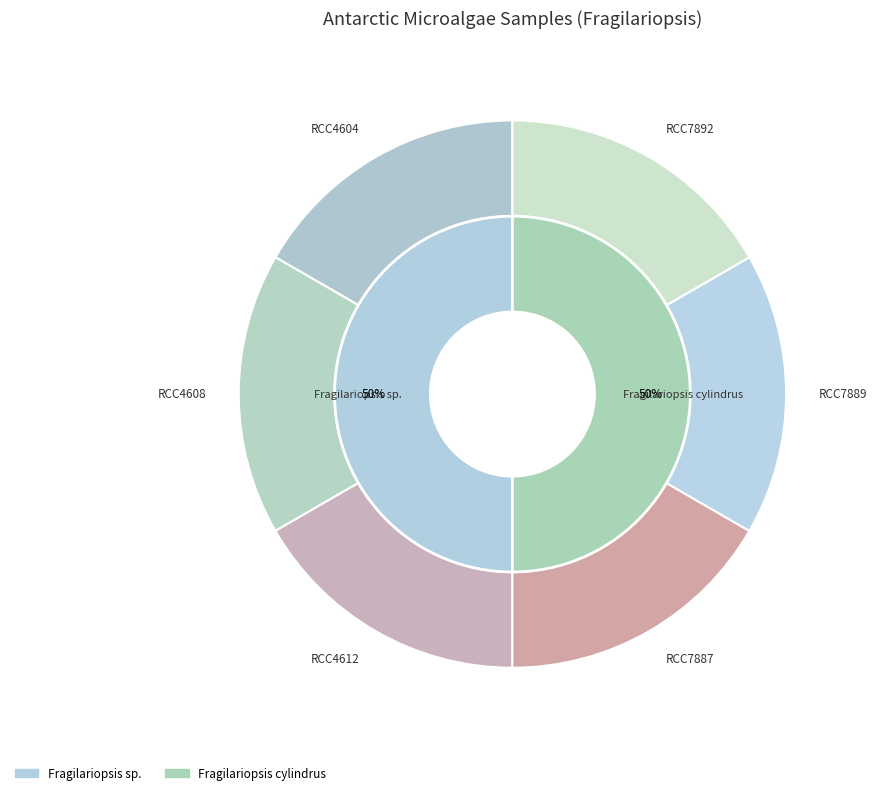

How many slices are in this pie chart?

6